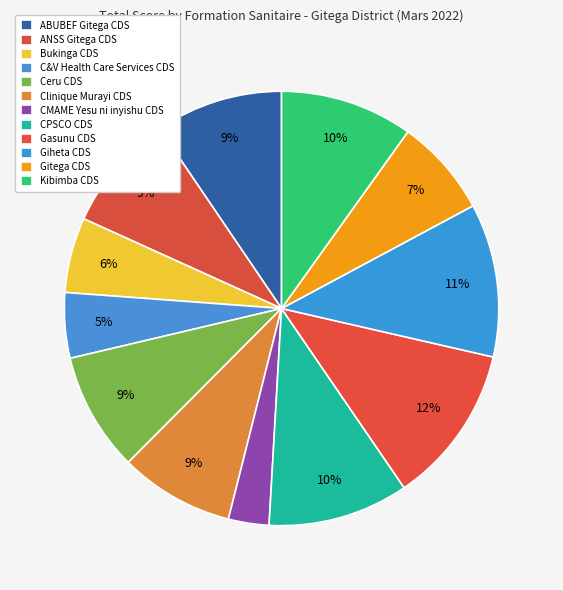

How many segments does this pie chart have?

12